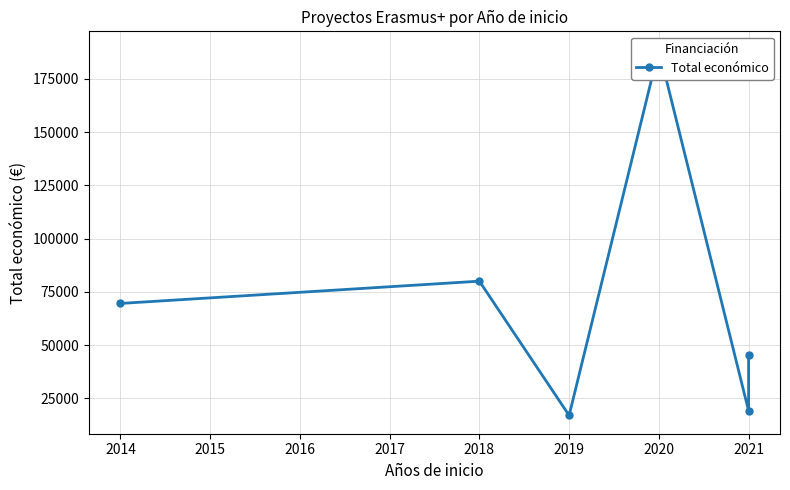

Does the chart have visible grid lines?

Yes